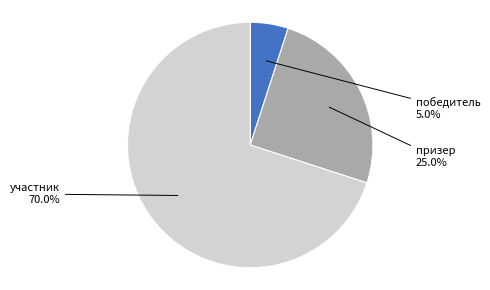

Is there a majority slice in this chart?

Yes